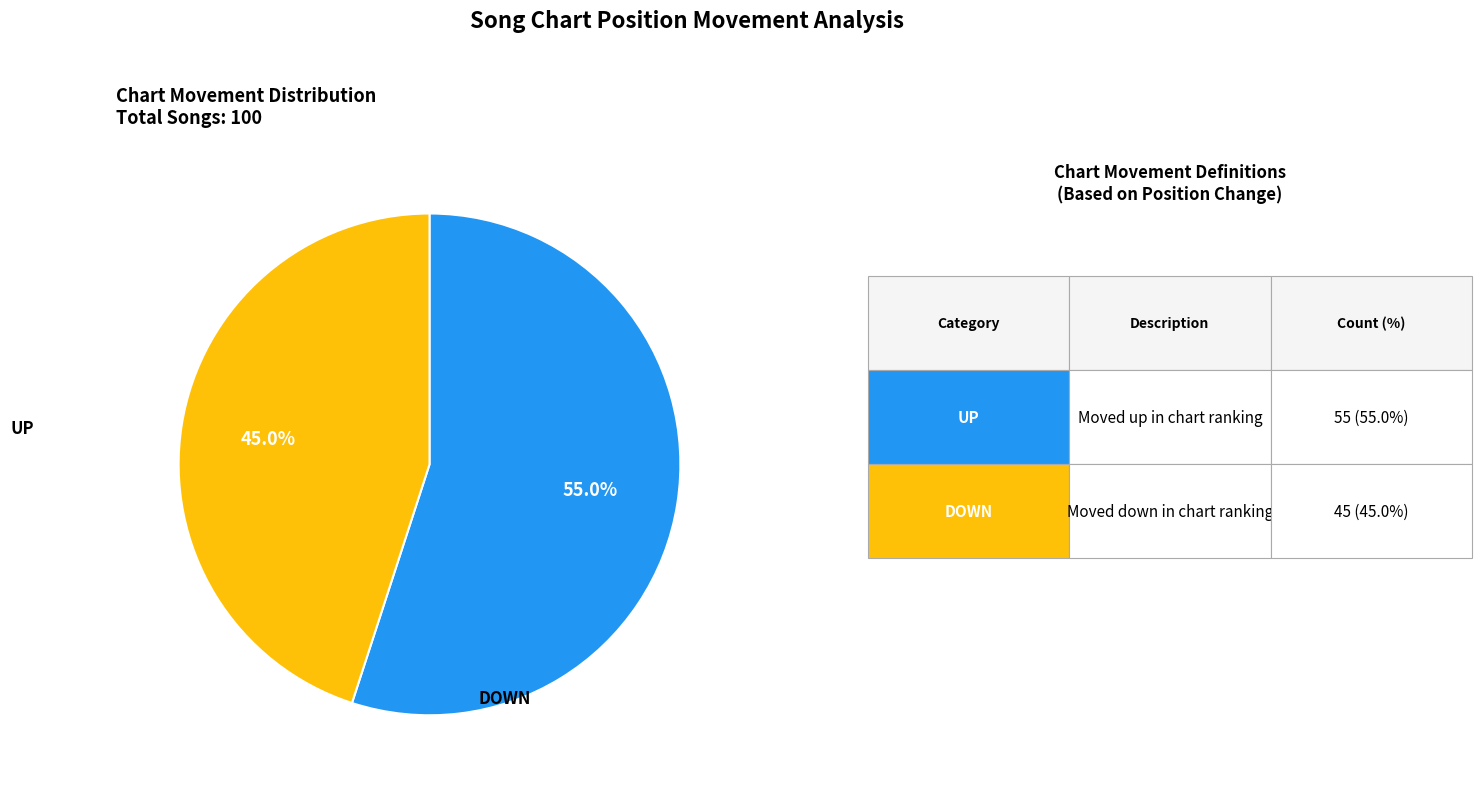

Is there a majority slice in this chart?

Yes